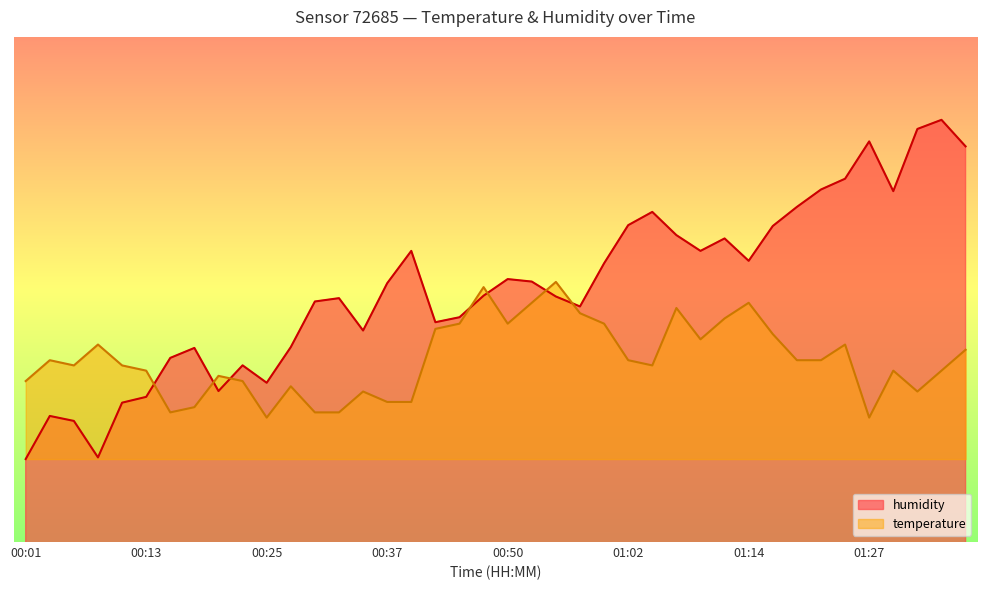

True or false: humidity has more than 1 interior local peaks.

True